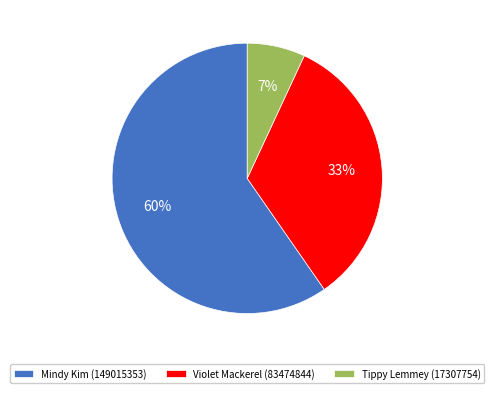

Combined, do Tippy Lemmey (17307754) and Violet Mackerel (83474844) account for over 50%?

No